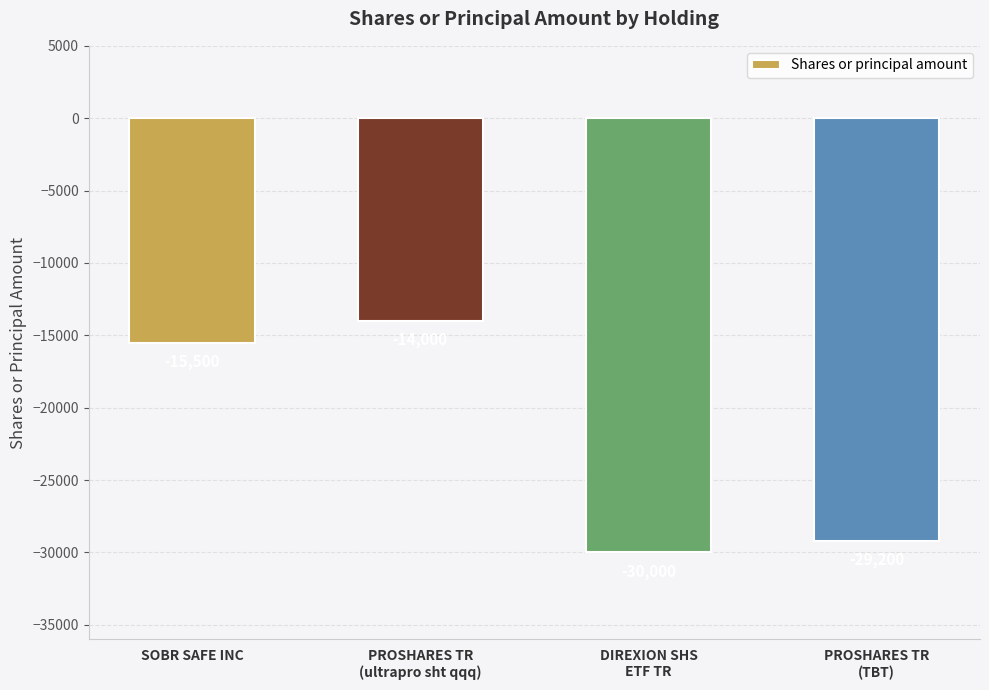

Reading left to right, what are all the values shown in this chart?

SOBR SAFE INC=-15500	PROSHARES TR
(ultrapro sht qqq)=-14000	DIREXION SHS
ETF TR=-30000	PROSHARES TR
(TBT)=-29200